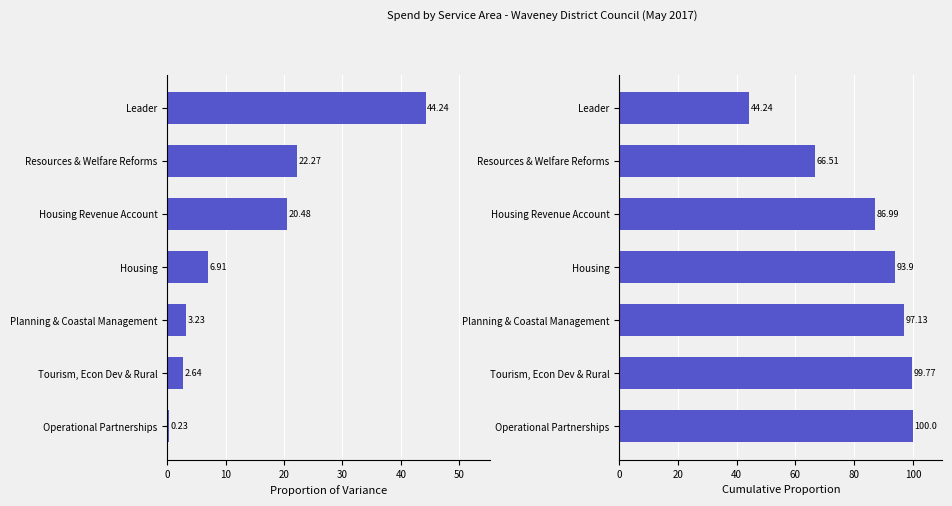

The Proportion of Variance series shows 9.7 at Housing. True or false?

False